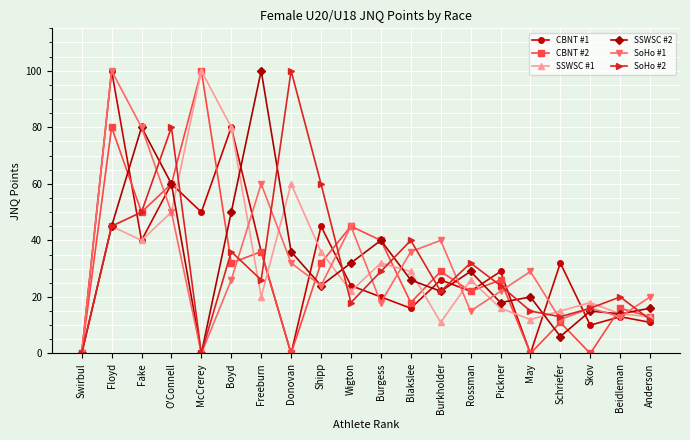

The SSWSC #2 series shows 20 at Beidleman. True or false?

False